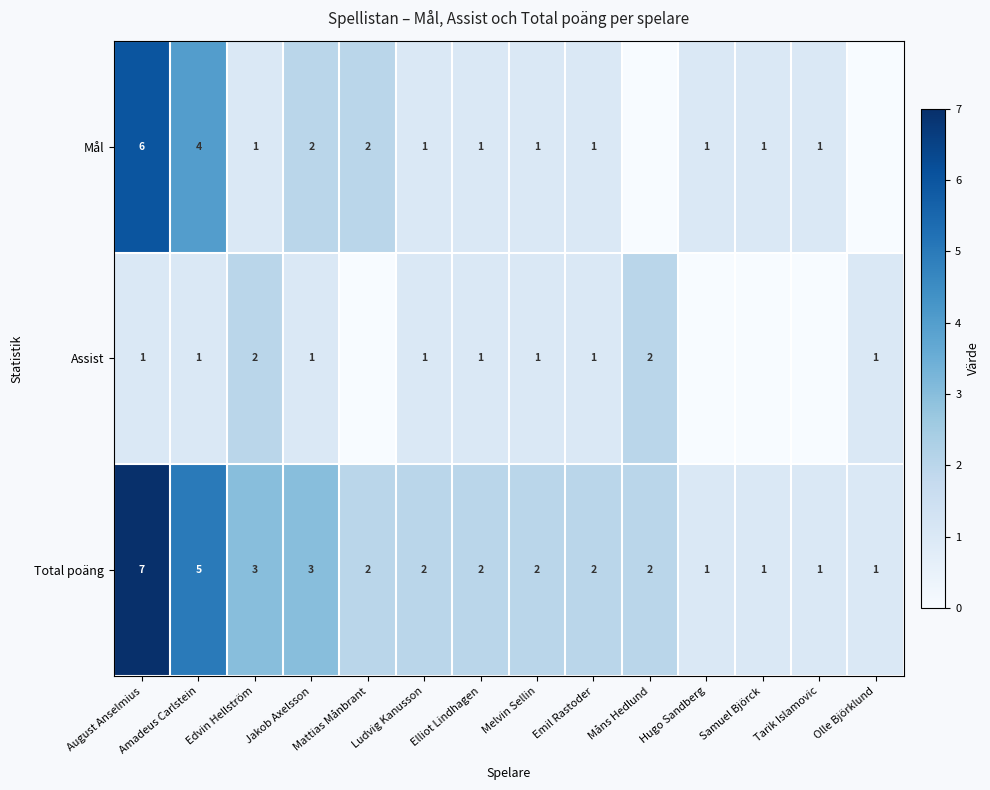

Is the value of Mål at Hugo Sandberg greater than the value of Assist at Edvin Hellström?

No